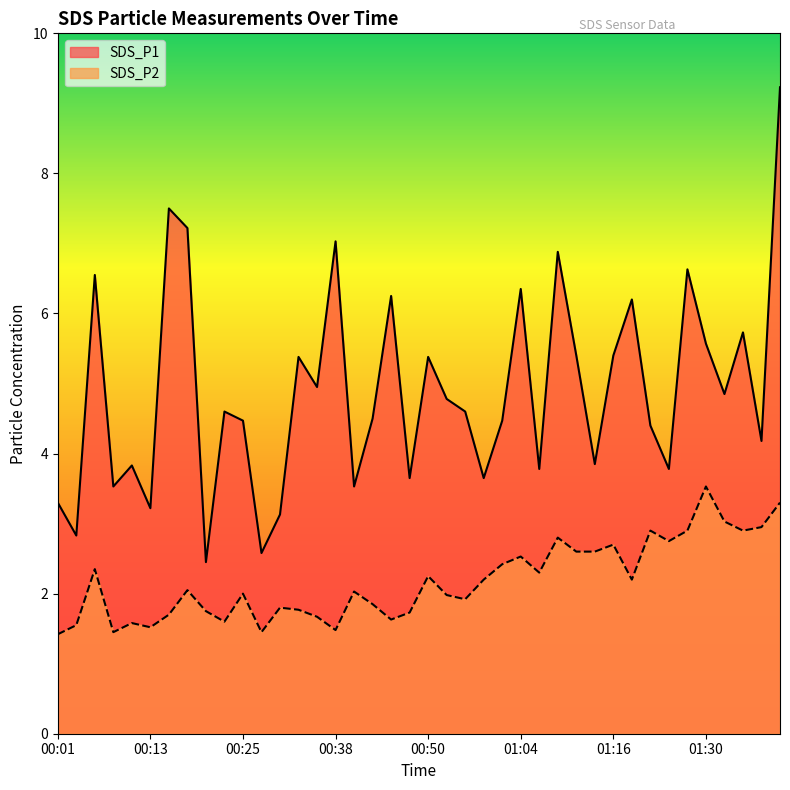

What is the sum of the SDS_P2 values at 00:18 and 00:30?

3.8